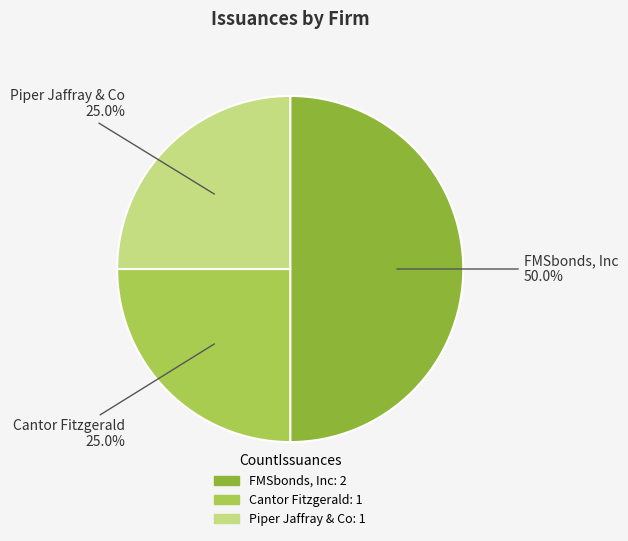

Does Piper Jaffray & Co account for over 50% of the chart?

No